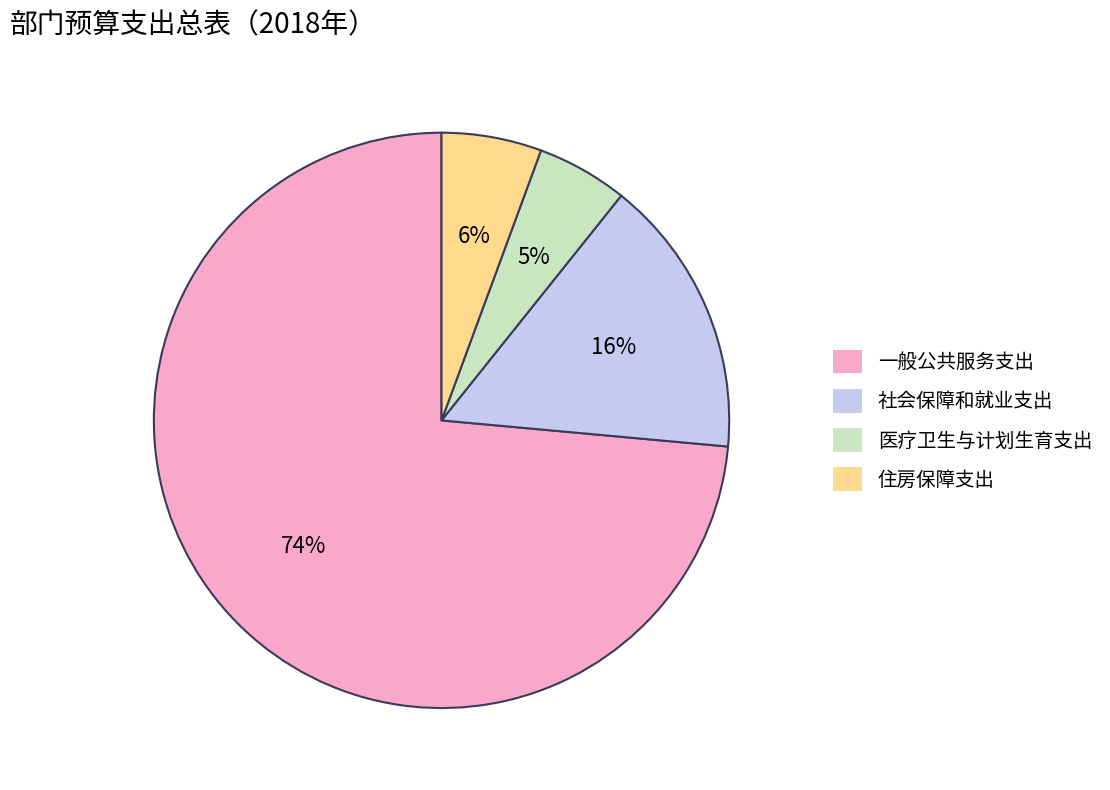

How many slices are in this pie chart?

4